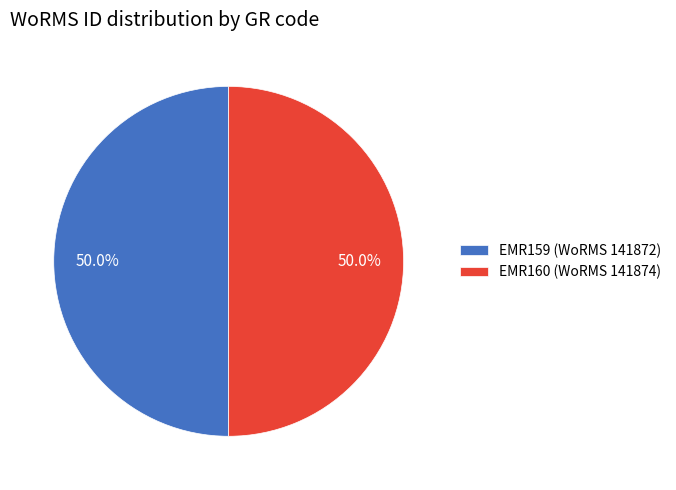

Do EMR160 and EMR159 together represent more than half of the pie?

Yes